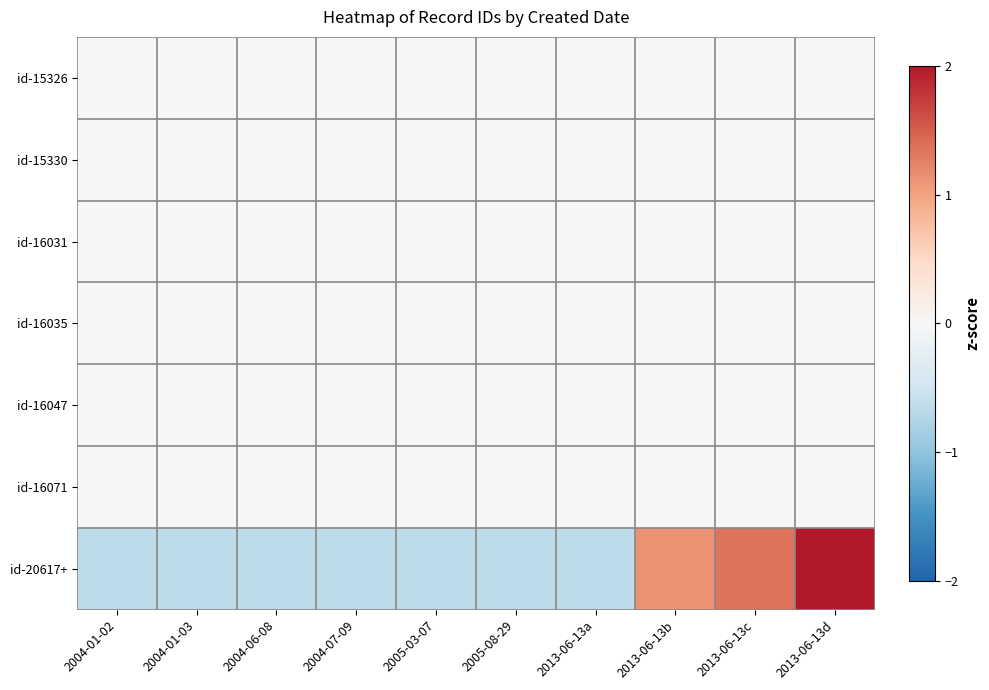

What is the spread (max minus min) of values at 2004-01-03?

0.6